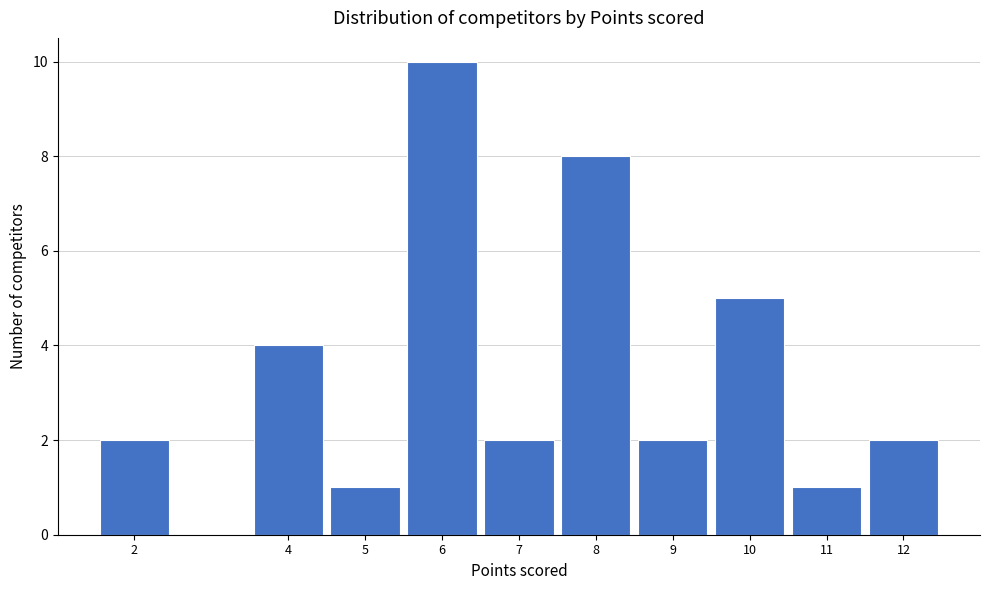

Reading left to right, list all the values displayed in this chart.

2=2	4=4	5=1	6=10	7=2	8=8	9=2	10=5	11=1	12=2